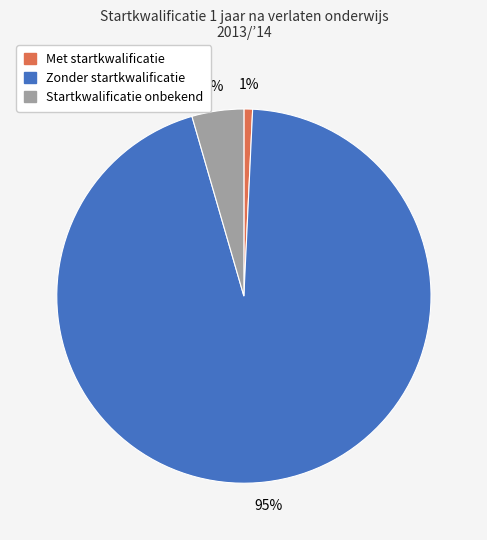

Which category accounts for the majority?

Zonder startkwalificatie